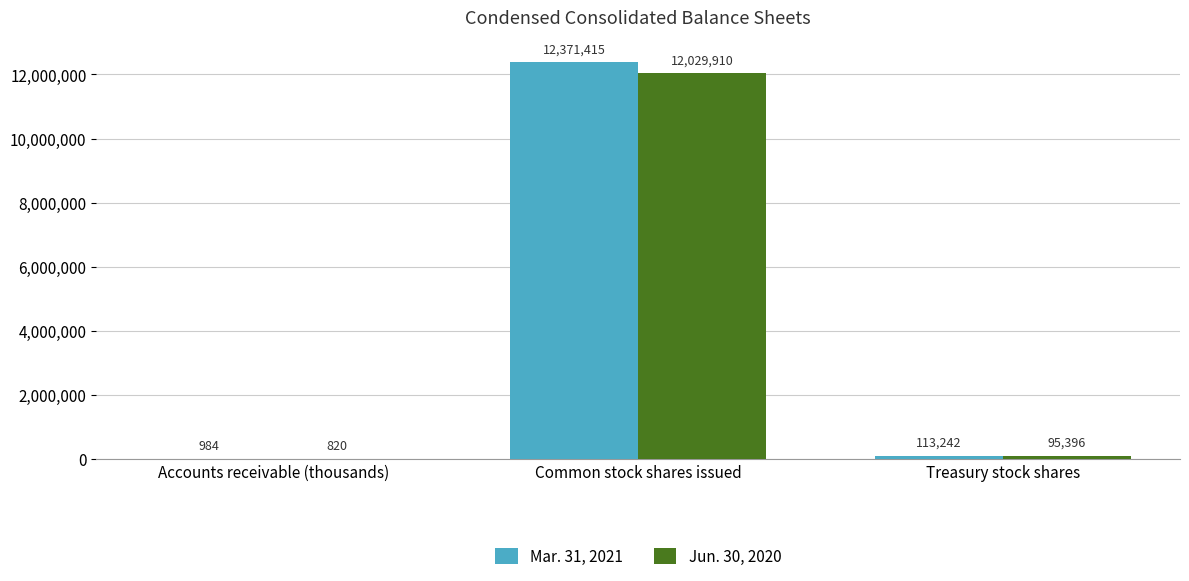

At which category does the chart reach its peak across all series?

Common stock shares issued